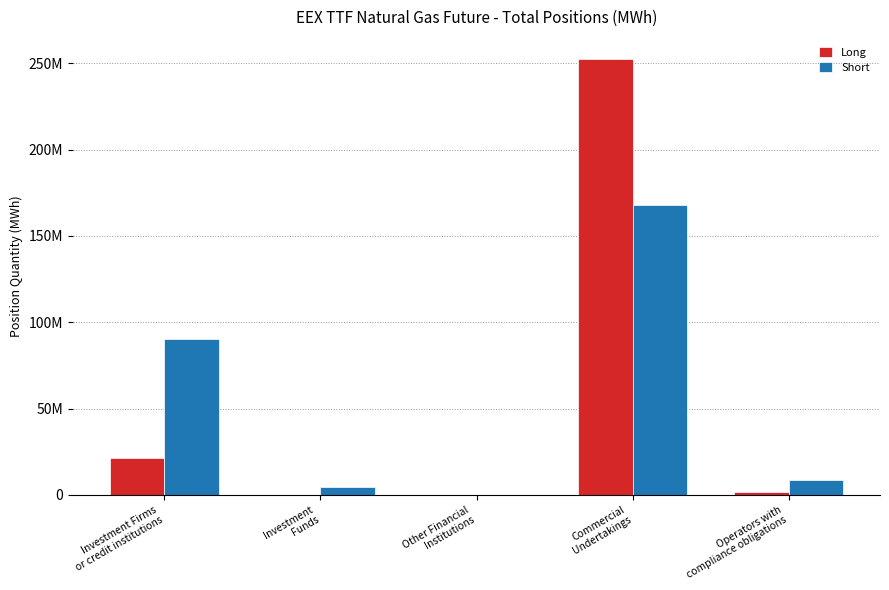

At which label does Long reach its peak?

Commercial
Undertakings